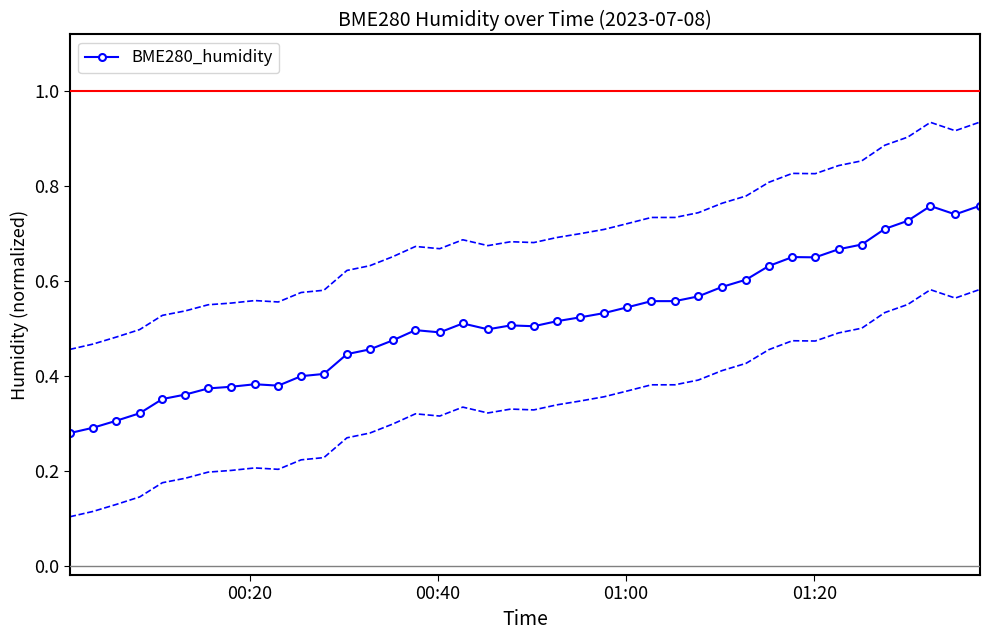

Count the BME280_humidity values in the range 0 to 1.

40